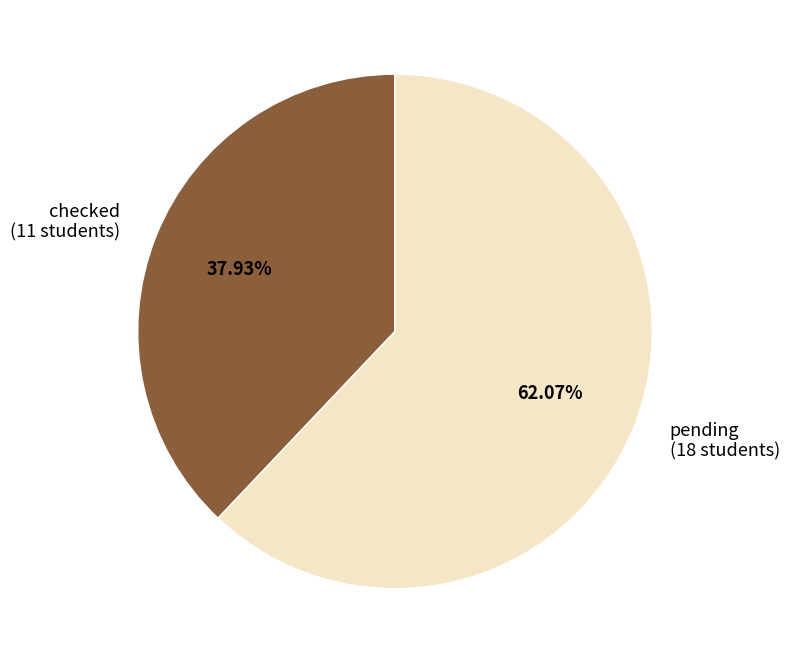

What is the smallest slice in the pie chart?

checked